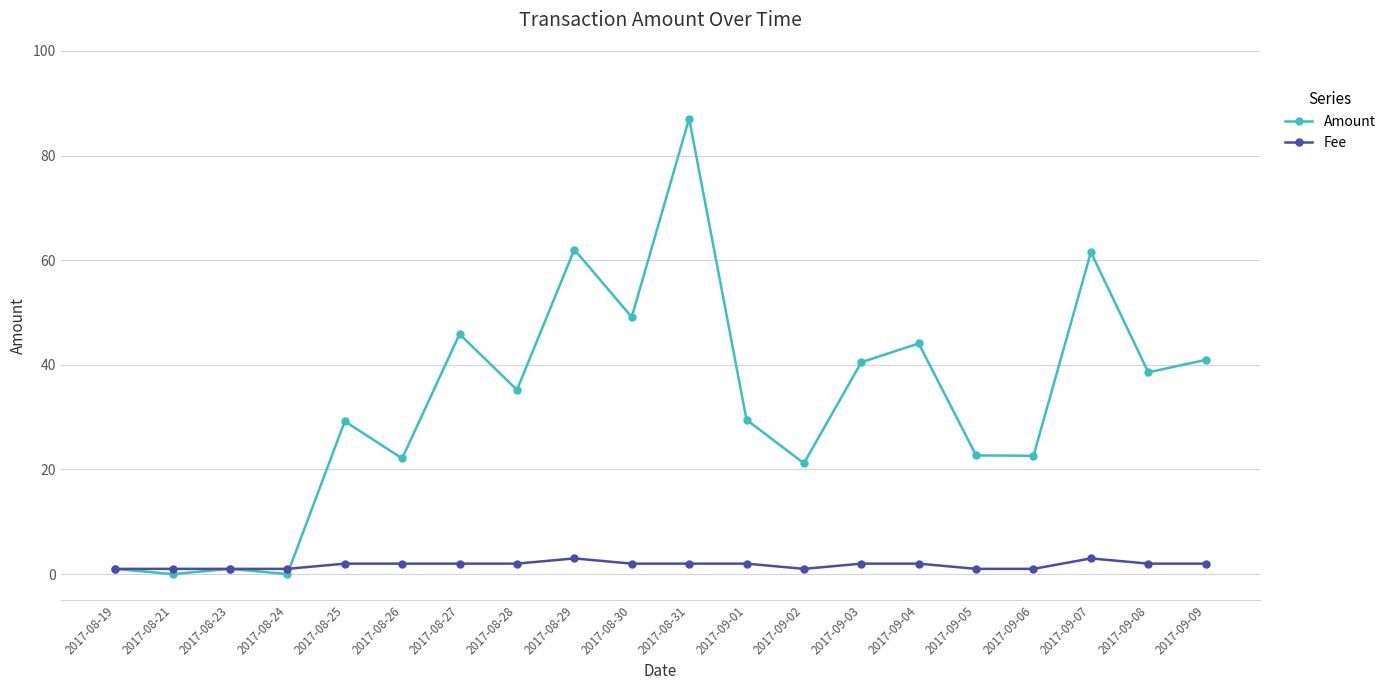

Between 2017-09-07 and 2017-09-09, which series saw the biggest shift?

Amount